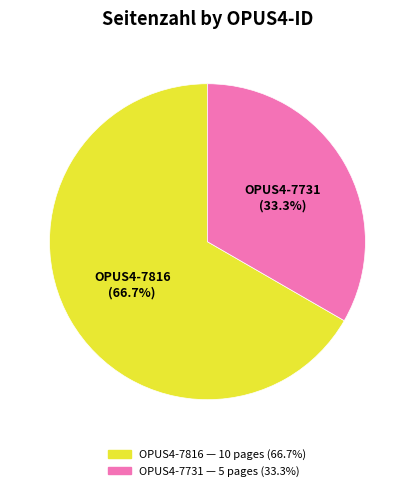

What percentage do OPUS4-7731 and OPUS4-7816 together represent?

100.0%